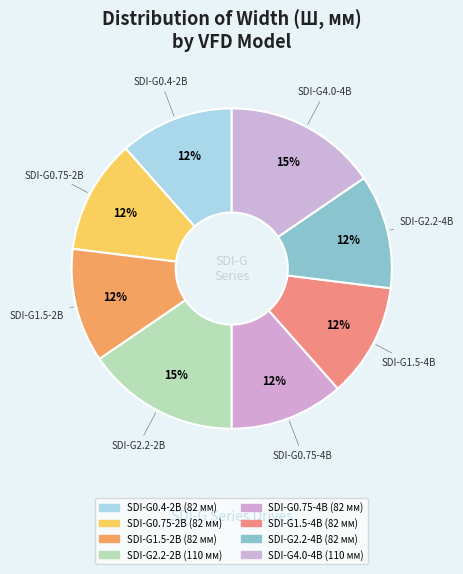

Which slice is the smallest?

SDI-G0.4-2B